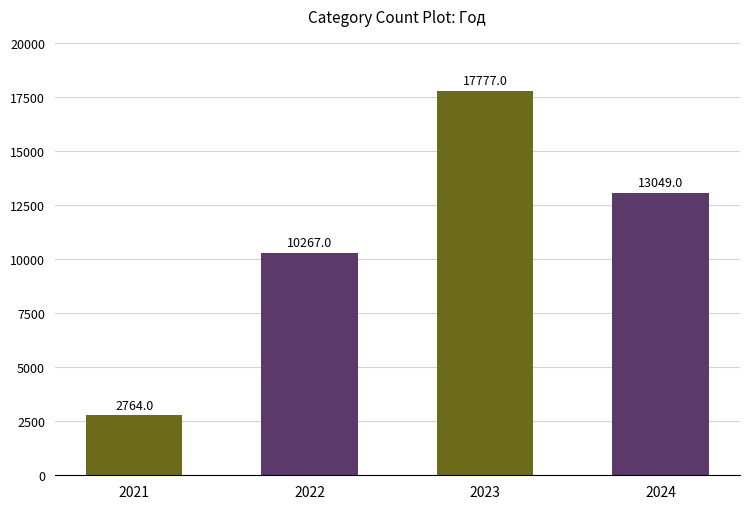

What is the average value?

10964